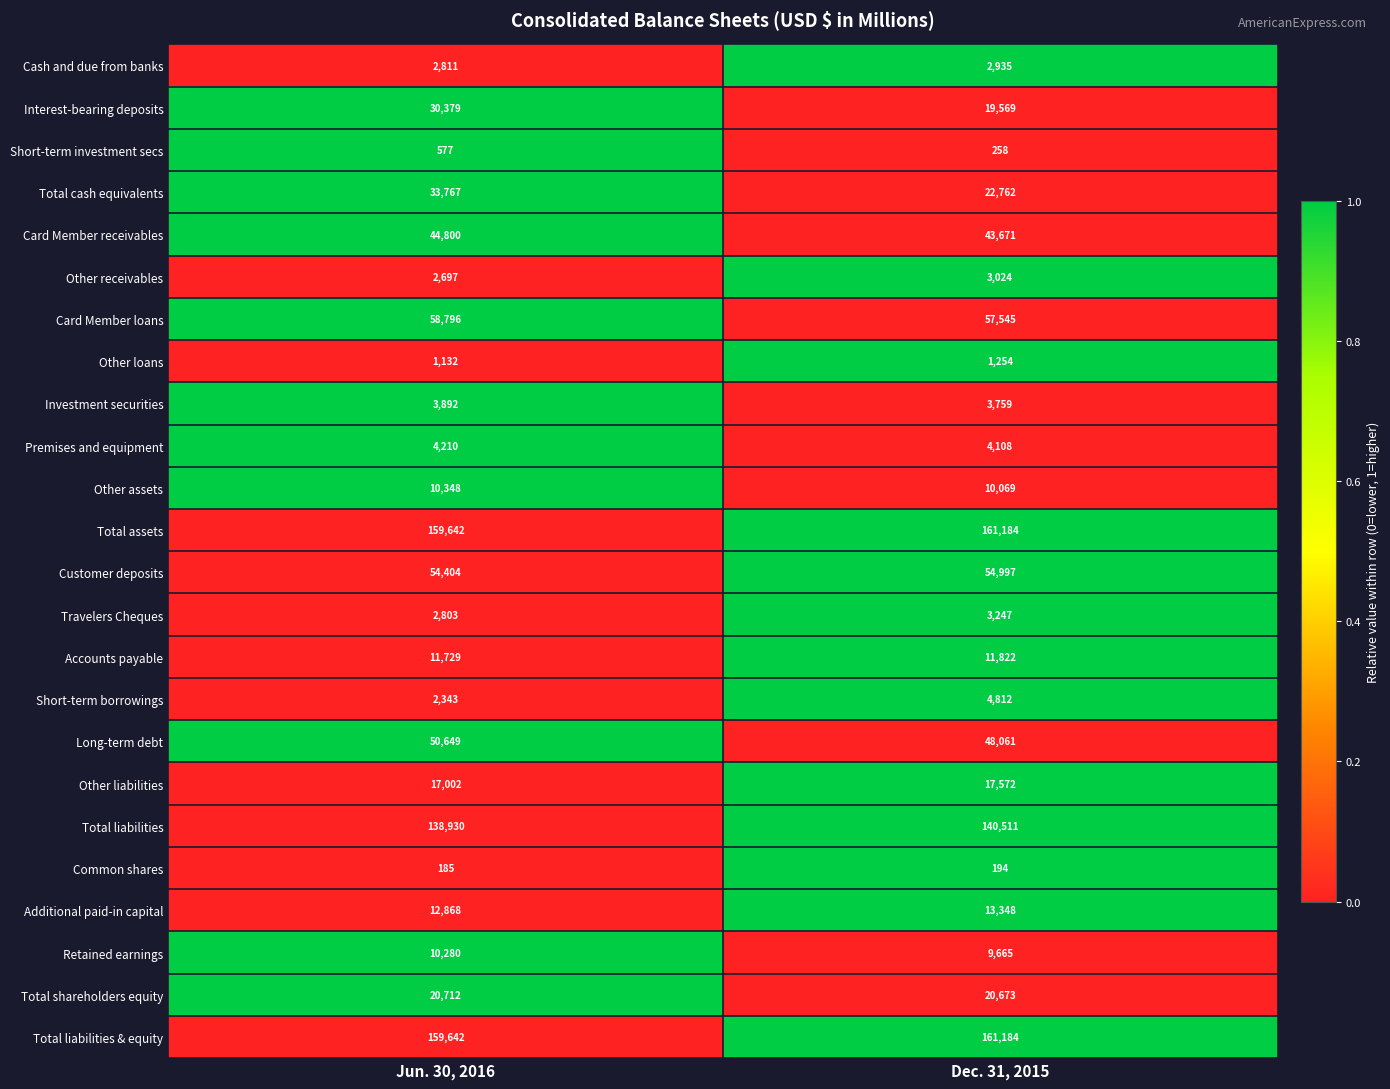

What is the approximate value of Long-term debt at Jun. 30, 2016, to the nearest 50?

50650